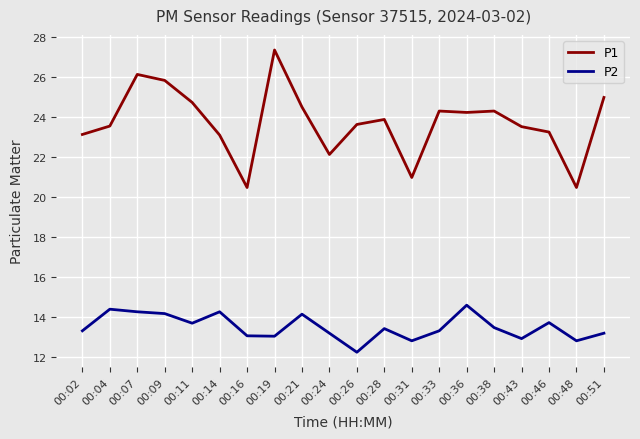

What are all the series names shown in the legend?

P1, P2